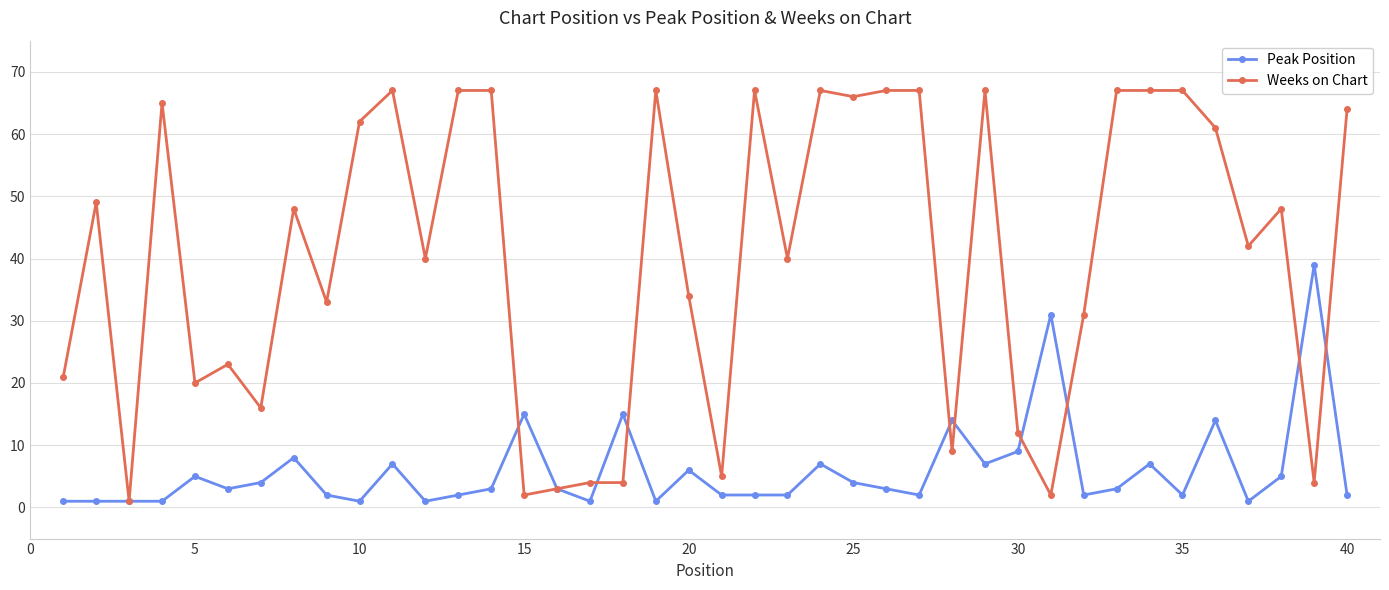

What is the value of the Peak Position point at the 22nd from the left?

2